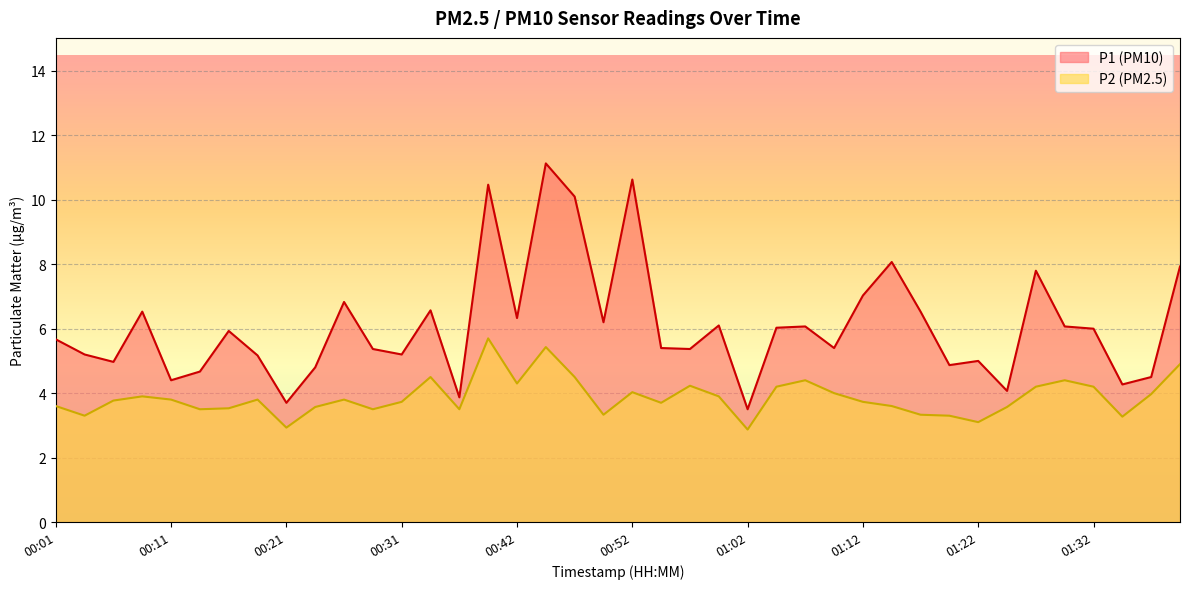

Rank the series by their maximum value, from highest to lowest.

P1, P2